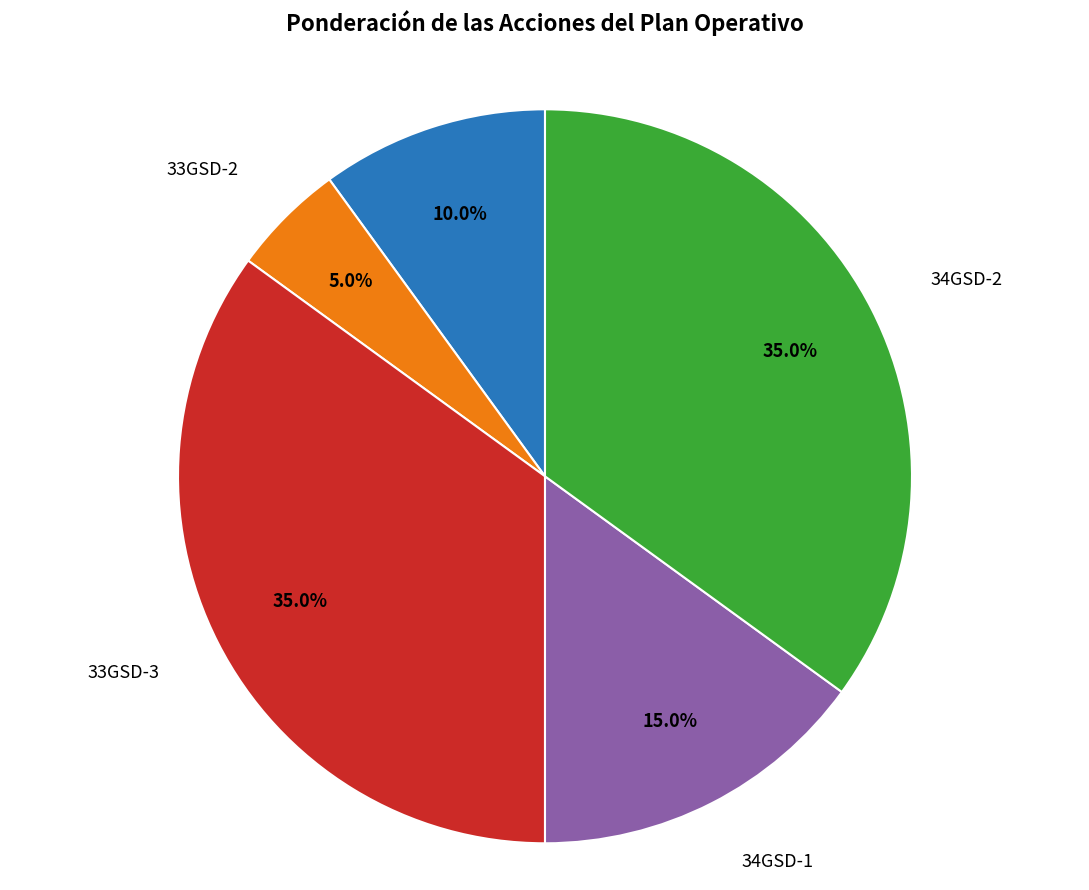

Is there any slice that represents more than half of the pie?

No